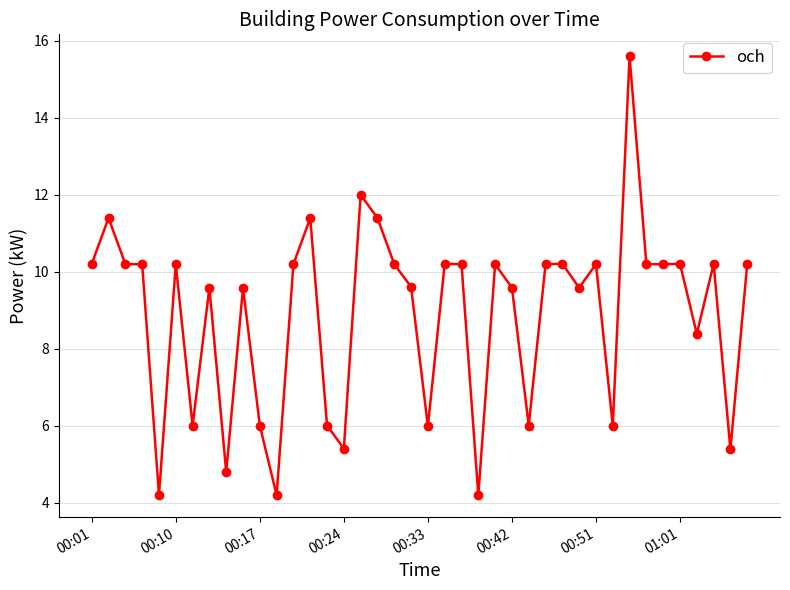

What is the greatest value displayed?

15.6